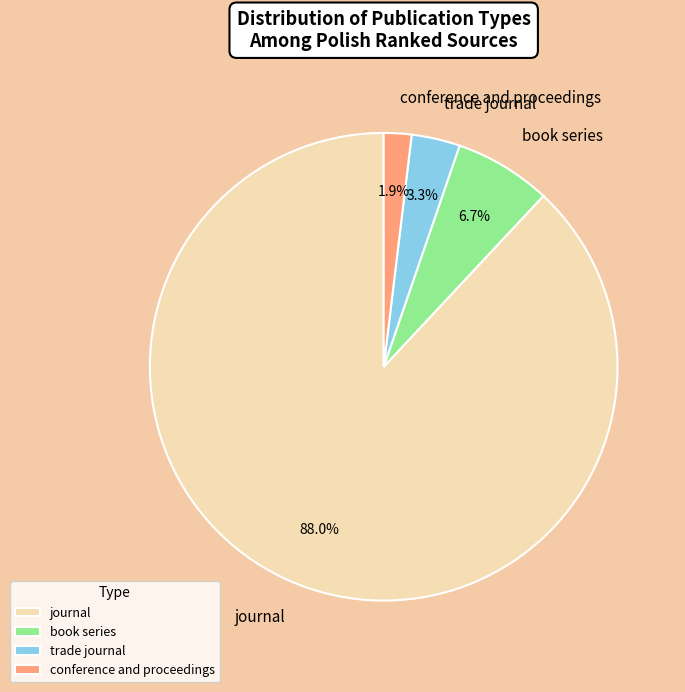

To the nearest percent, what is the difference between the largest and smallest slice percentages?

86%